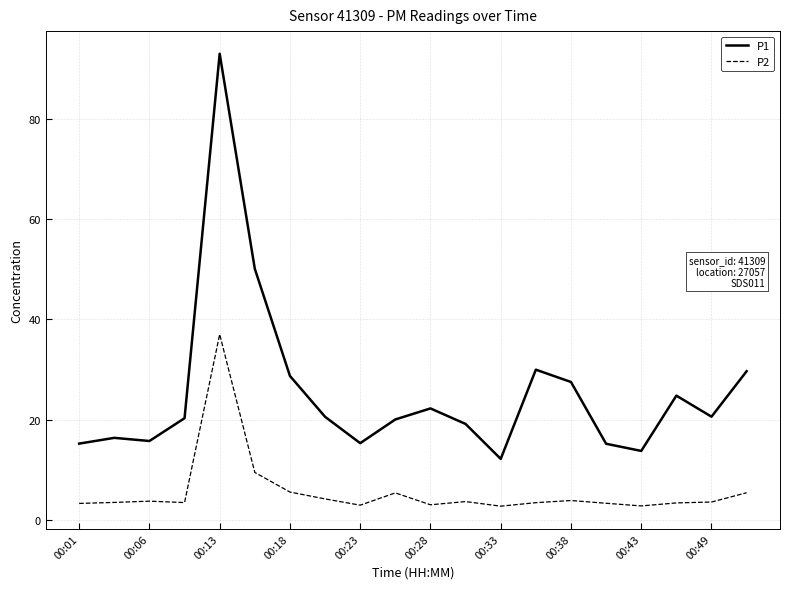

Which series has the largest total across all categories?

P1